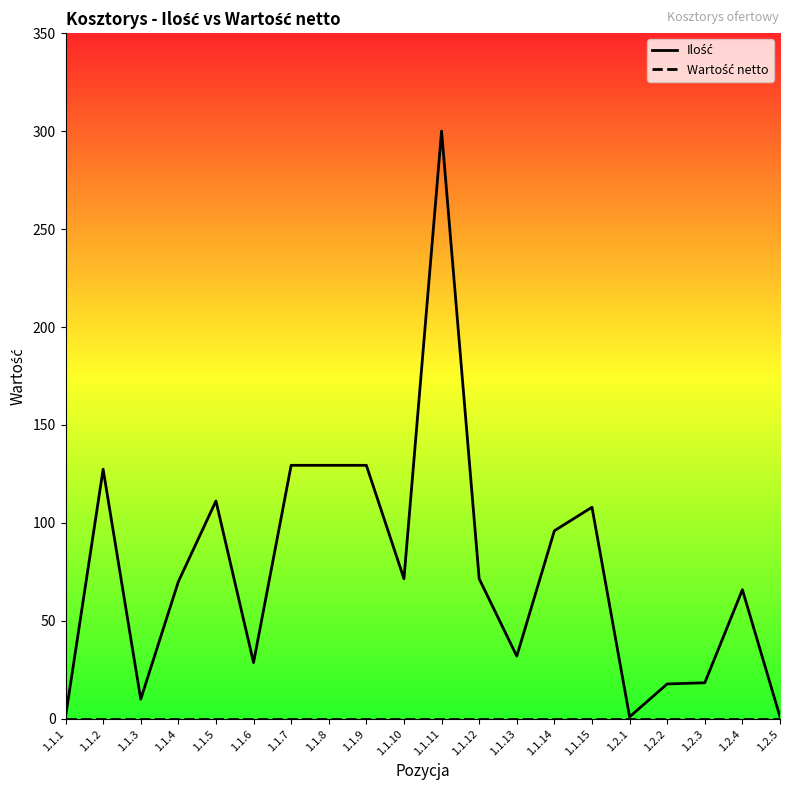

What position from the right is 1.1.5?

16